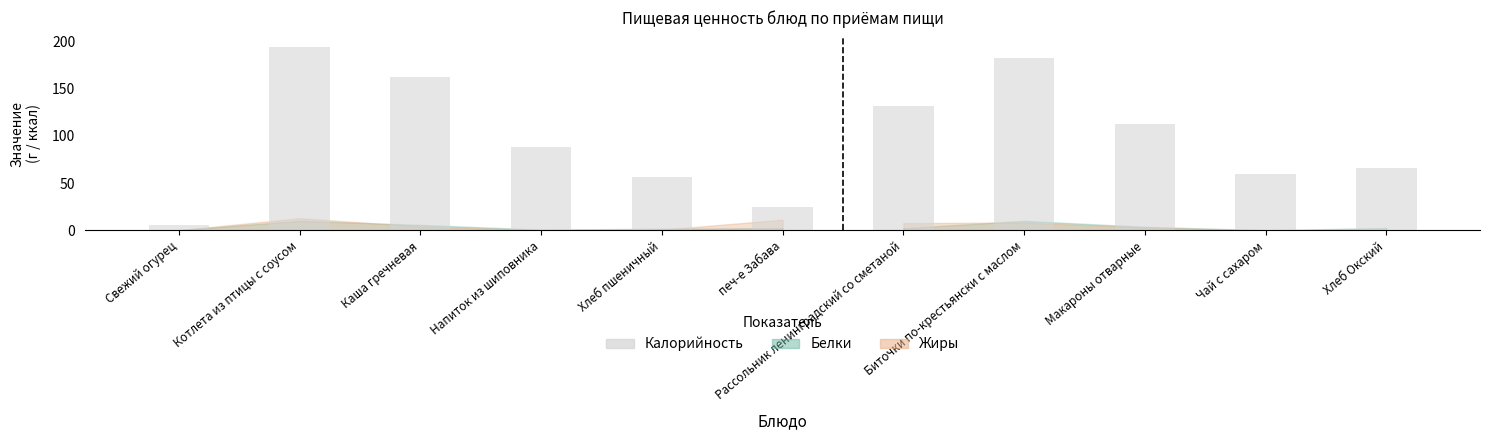

What is the approximate value of Жиры at печ-е Забава?

11.2